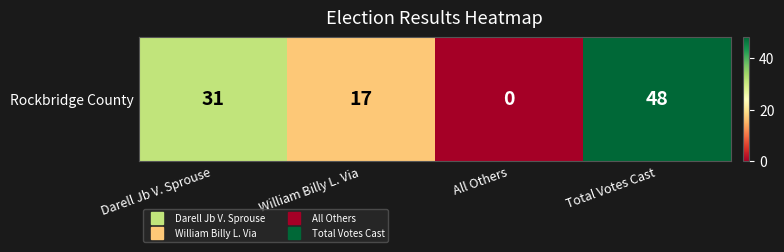

Where is the data nearest to the value 24?

Darell Jb V. Sprouse